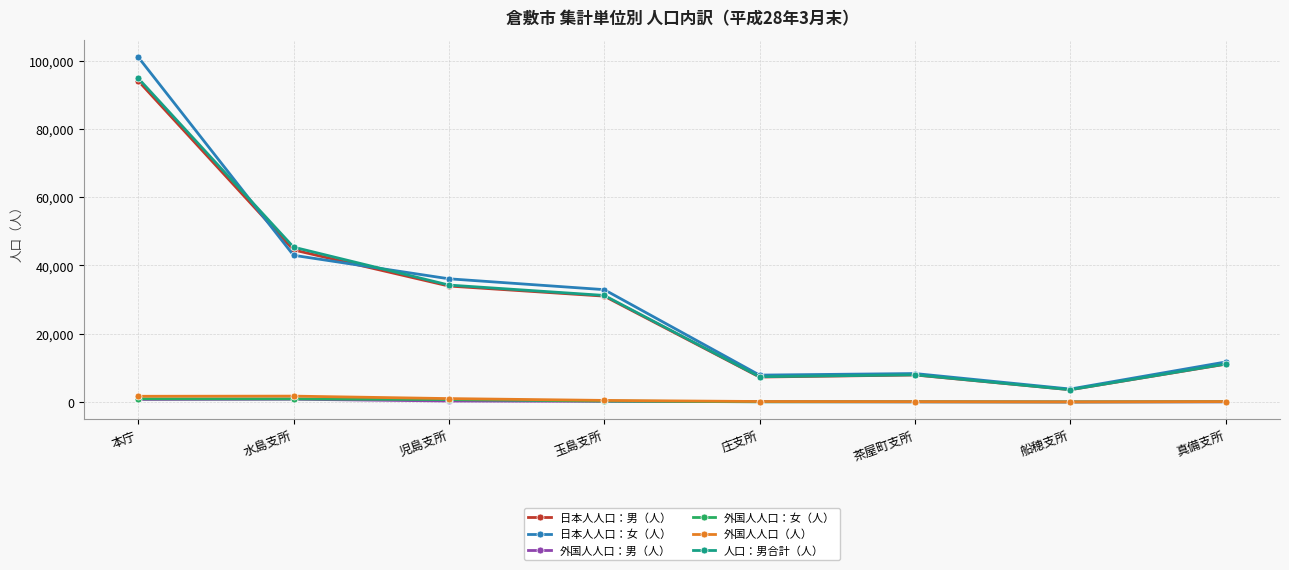

What are all the series names shown in the legend?

日本人人口：男（人）, 日本人人口：女（人）, 外国人人口：男（人）, 外国人人口：女（人）, 外国人人口（人）, 人口：男合計（人）